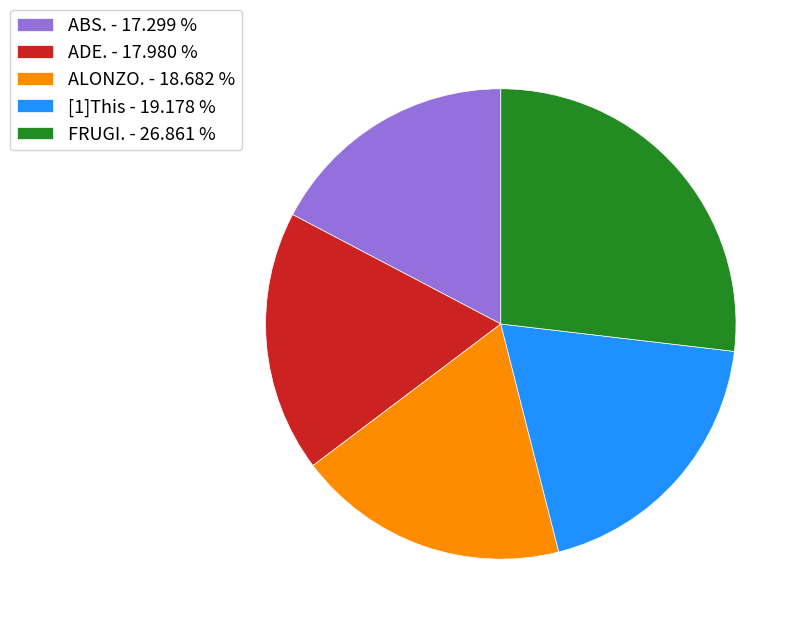

Is there any slice that represents more than half of the pie?

No